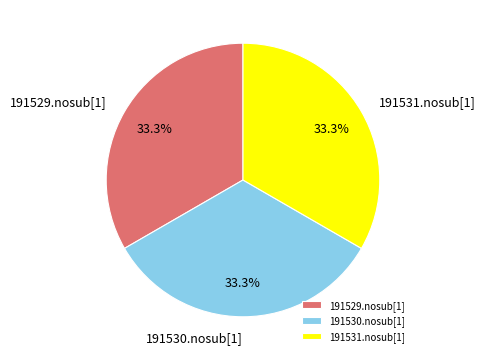

To the nearest percent, what is the average slice percentage?

33%